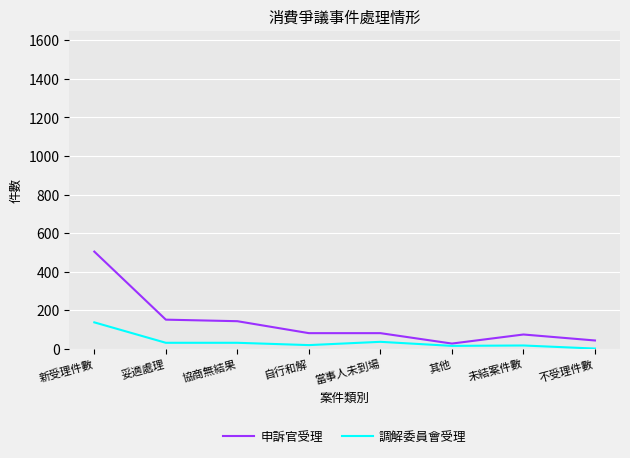

Which series has the widest spread of values?

申訴官受理